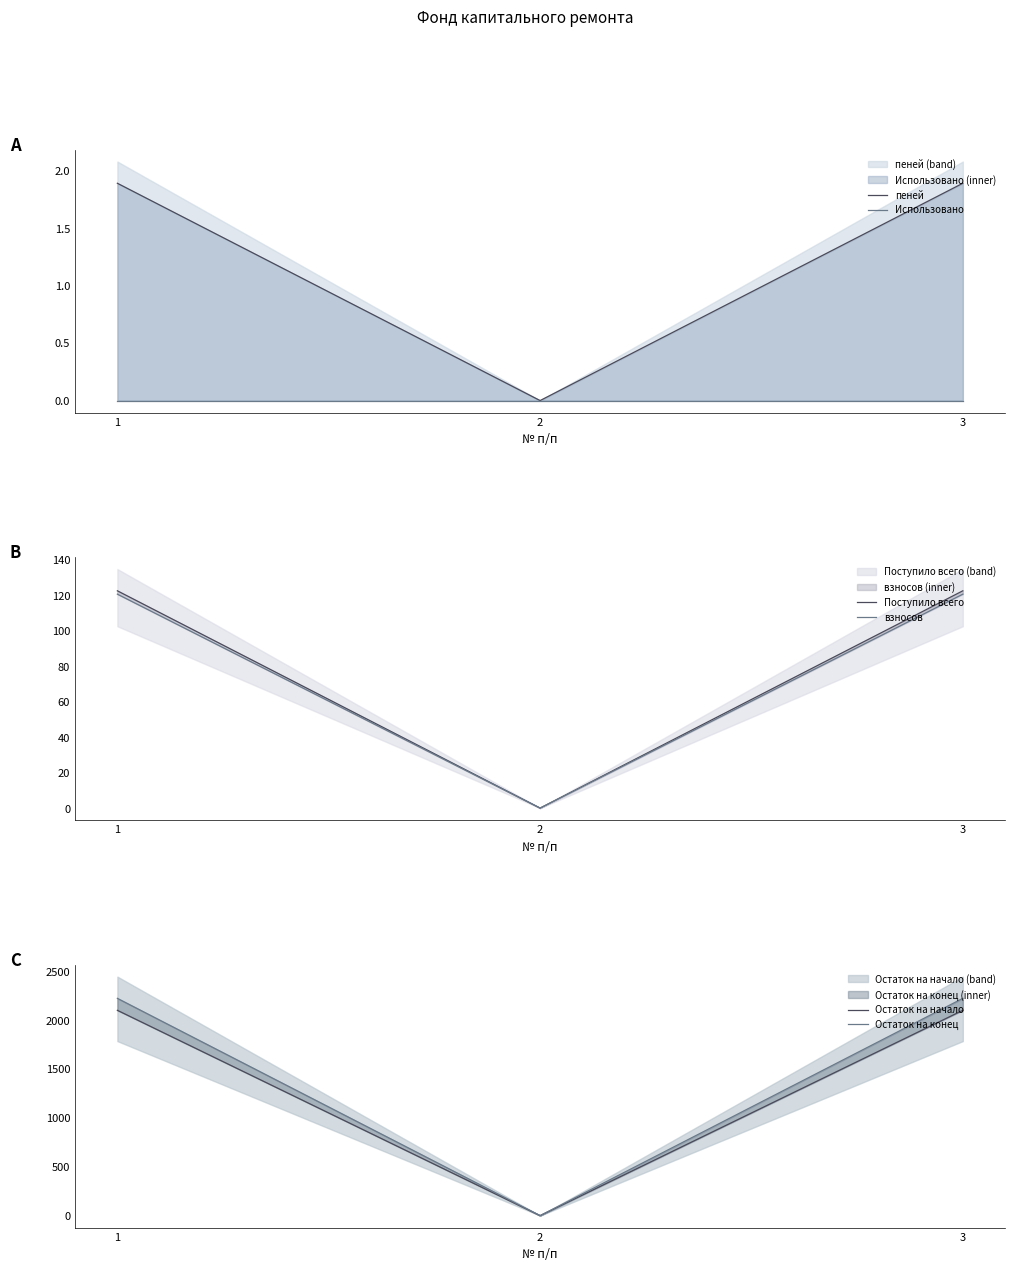

True or false: Поступило всего has a value of -66.4 at 2.

False